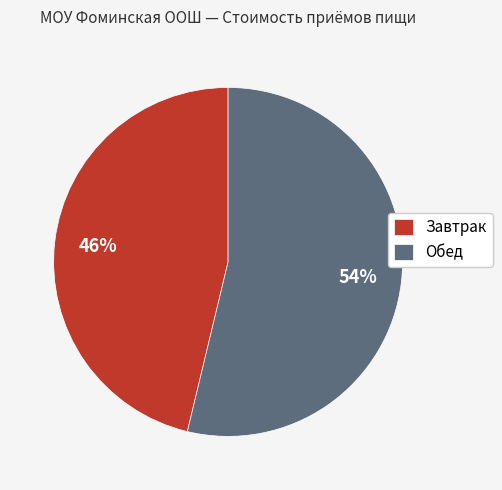

To the nearest percent, what portion does Завтрак represent?

46%